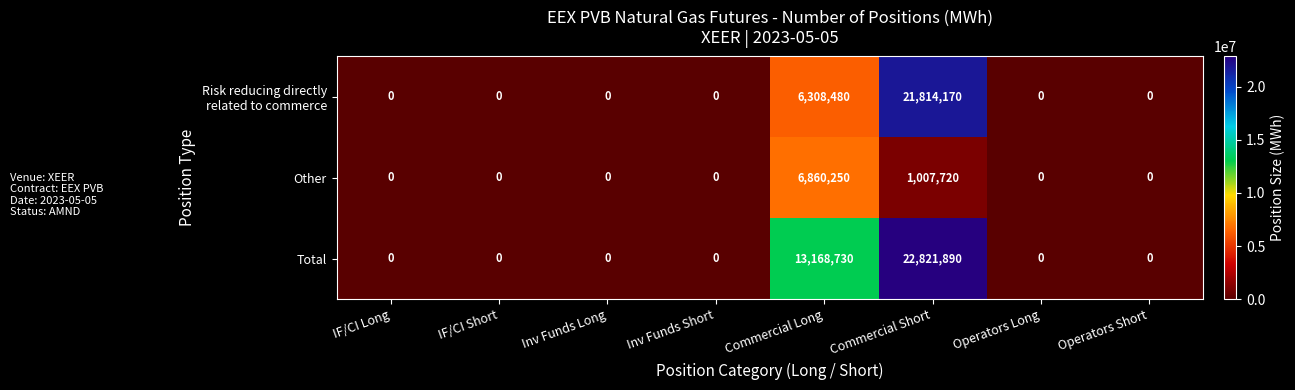

Is it true that Other equals 0 at IF/CI Long?

True